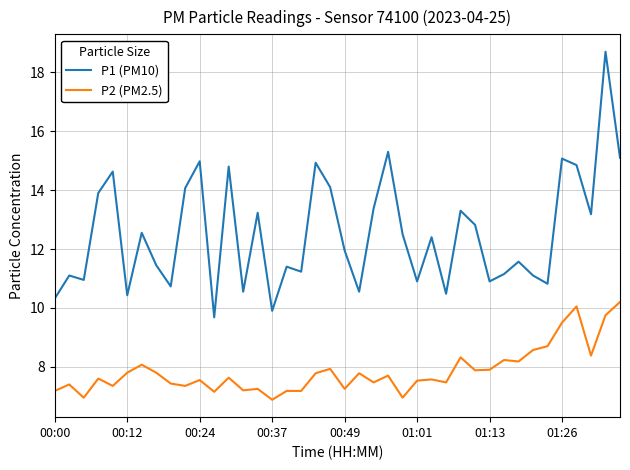

Which series has the largest total across all categories?

P1 (PM10)